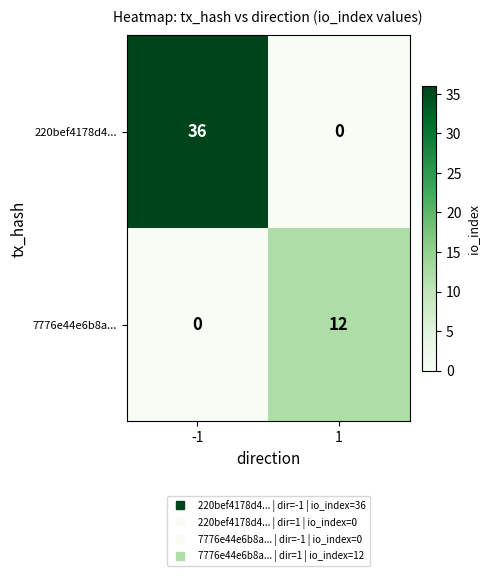

What is the difference between the maximum and minimum values in the 220bef4178d4... series?

36